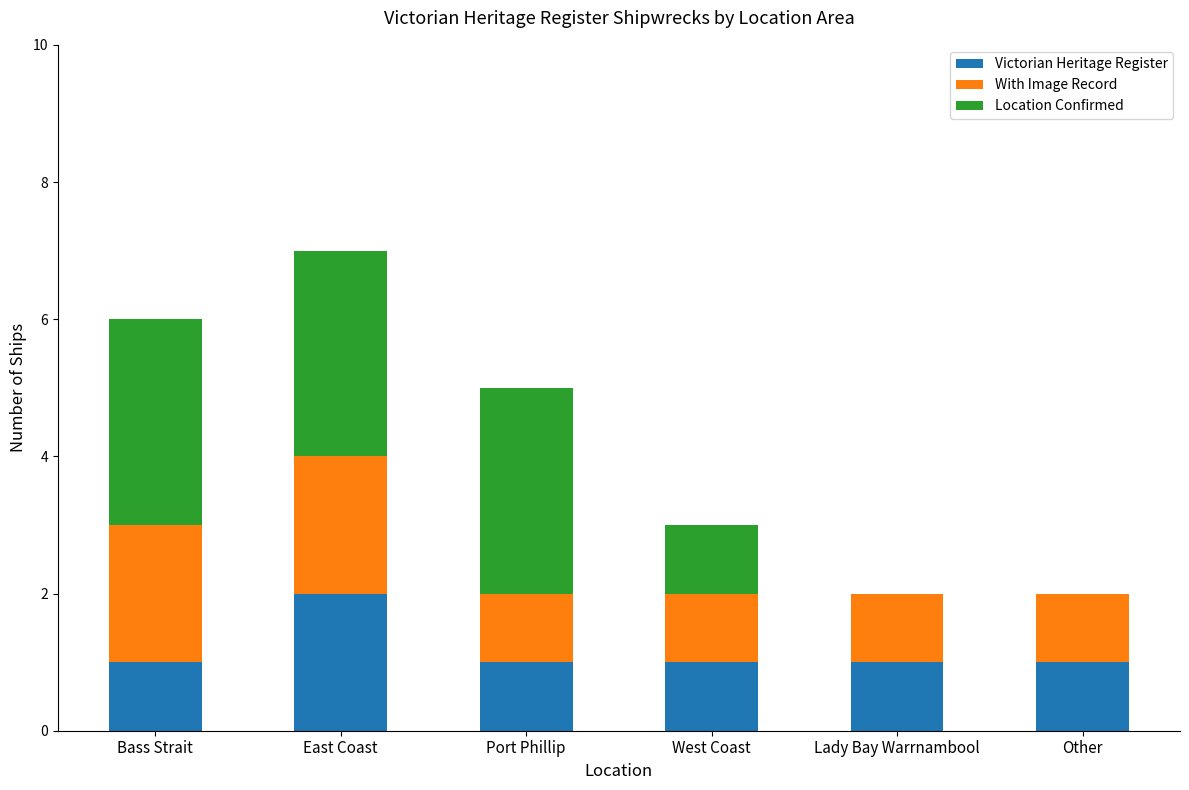

How many series are shown in this chart?

3